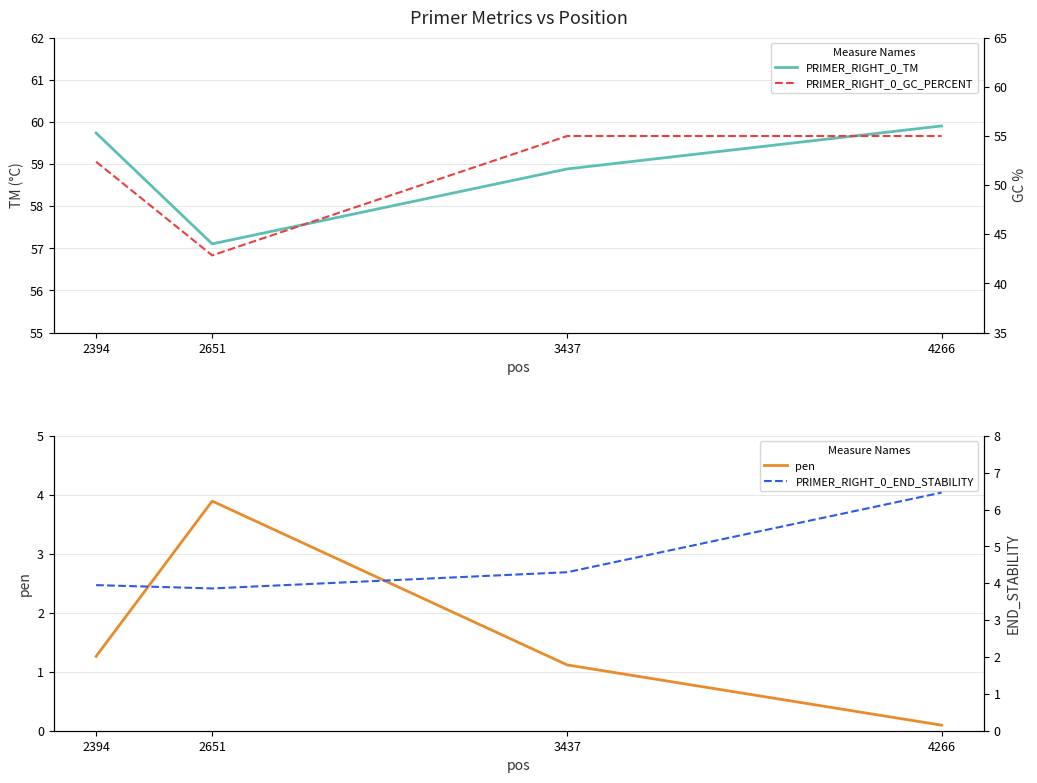

Rank the series by their maximum value, from lowest to highest.

pen, PRIMER_RIGHT_0_END_STABILITY, PRIMER_RIGHT_0_GC_PERCENT, PRIMER_RIGHT_0_TM